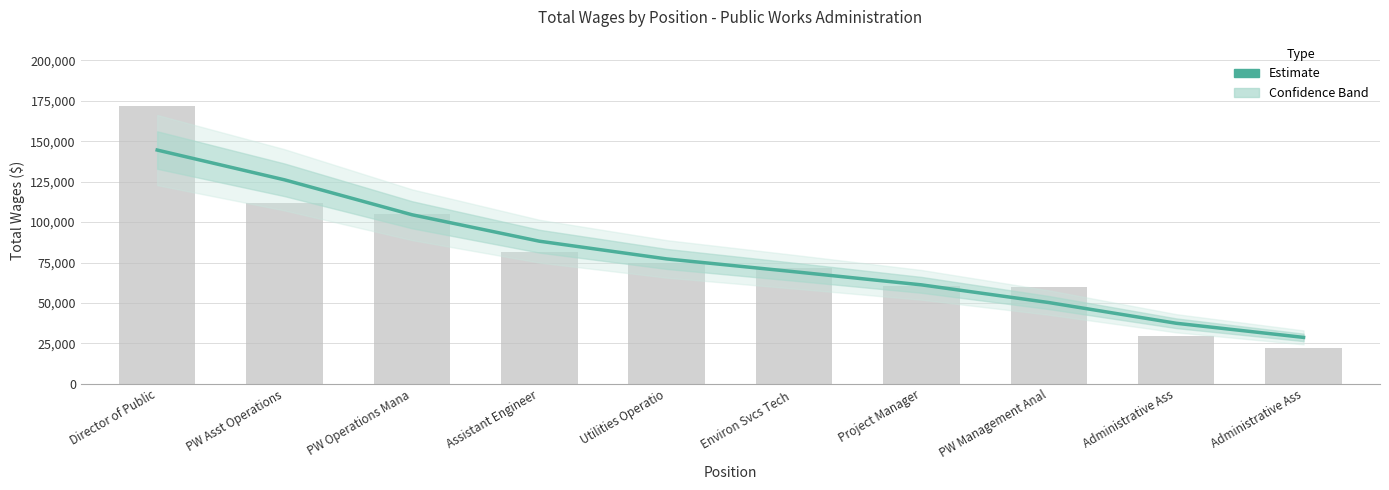

What is the greatest value displayed?

144500.9